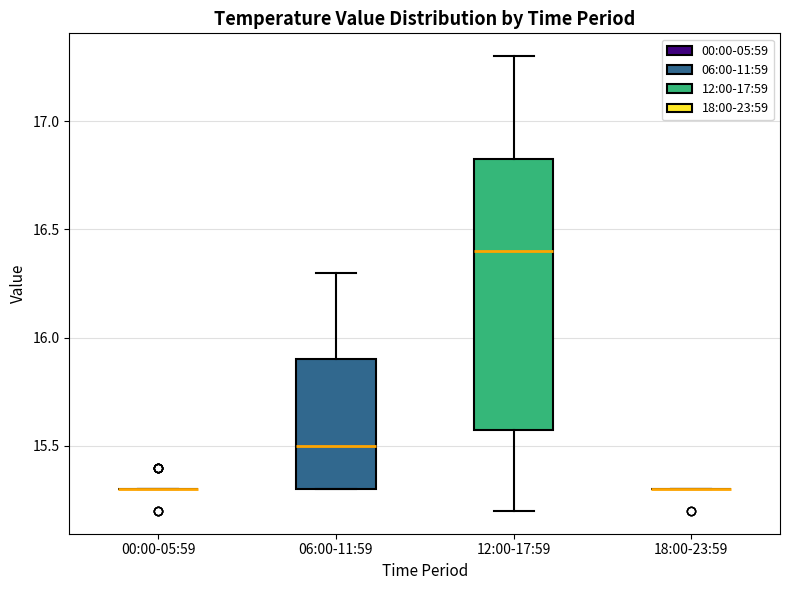

Reading left to right, read every box against the y-axis: the position of its median line, the range the box covers, and the ends of its whiskers. The values are not printed on the chart, so give them approximately, as read against the axis.

00:00-05:59: box collapsed to a line at 15.30, whiskers 15.30 to 15.30
06:00-11:59: median 15.50, box 15.30 to 15.90, whiskers 15.30 to 16.30
12:00-17:59: median 16.40, box 15.60 to 16.85, whiskers 15.20 to 17.30
18:00-23:59: box collapsed to a line at 15.30, whiskers 15.30 to 15.30